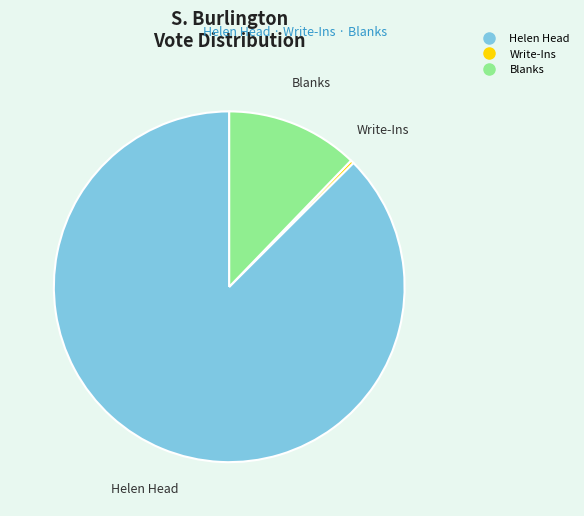

Is there a majority slice in this chart?

Yes